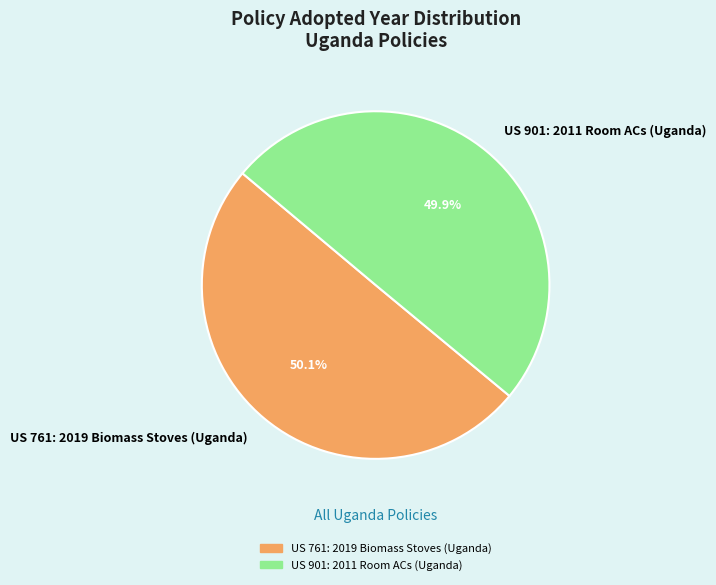

What percentage is the US 901: 2011 Room ACs (Uganda) slice, to the nearest percent?

50%